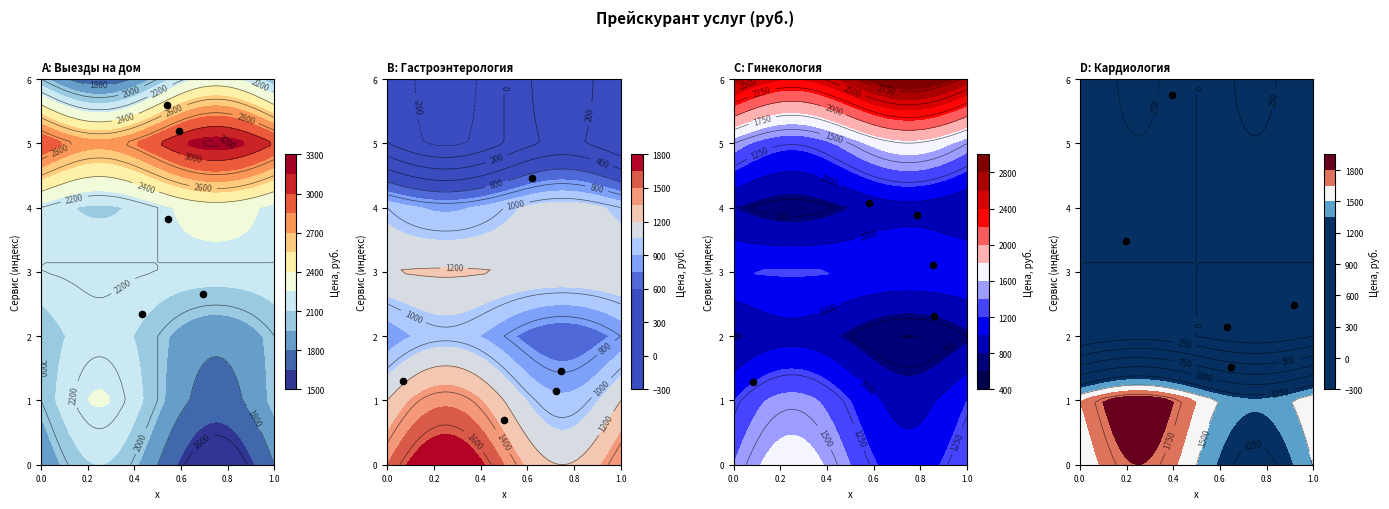

Is the value of Кардиология at Консультация 3 greater than the value of Гинекология at Консультация 5?

No